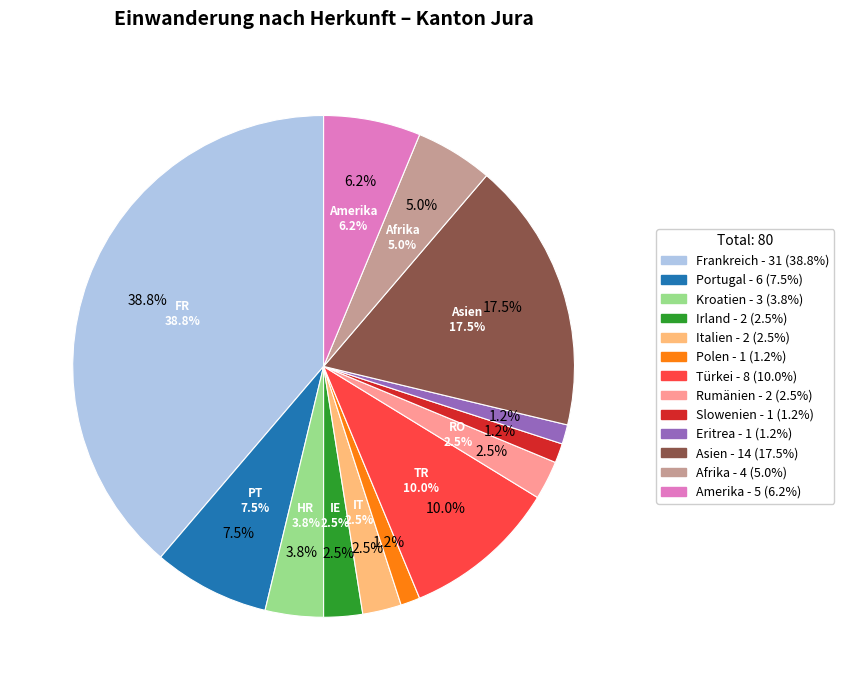

Does Afrika account for over 50% of the chart?

No